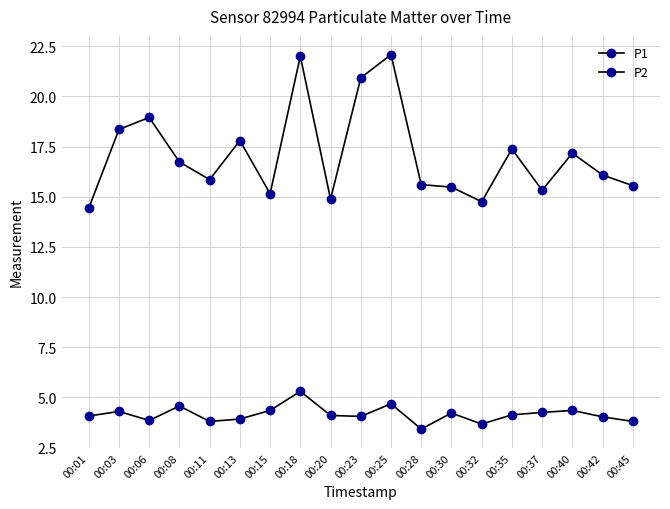

What is the total value across all series at 00:23?

25.0